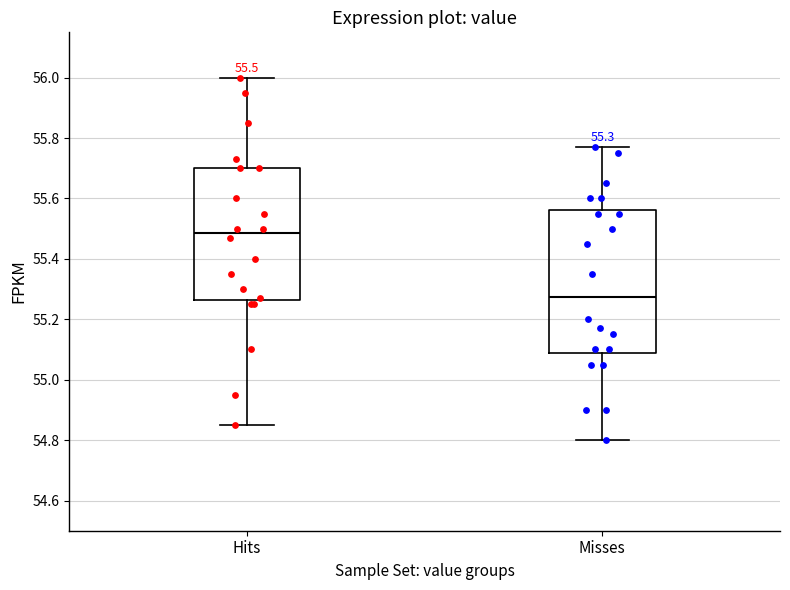

Which box is the tallest, from its lower edge to its upper edge?

Misses